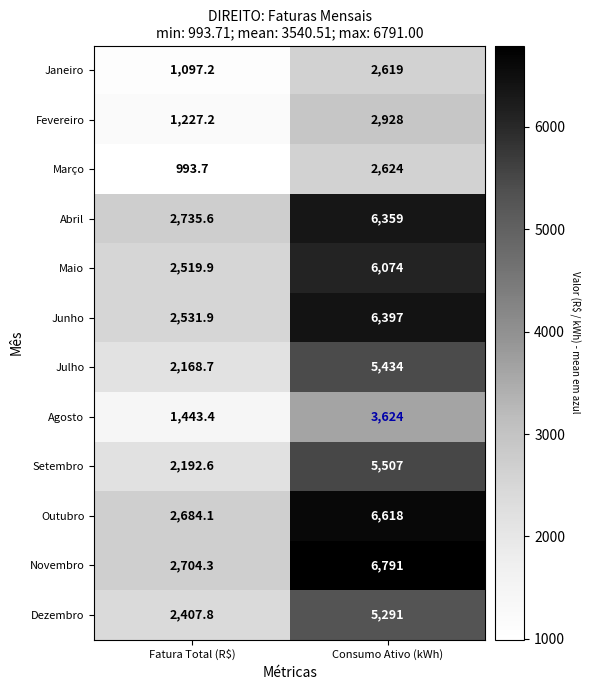

Which category has the lowest value across all series?

Fatura Total (R$)